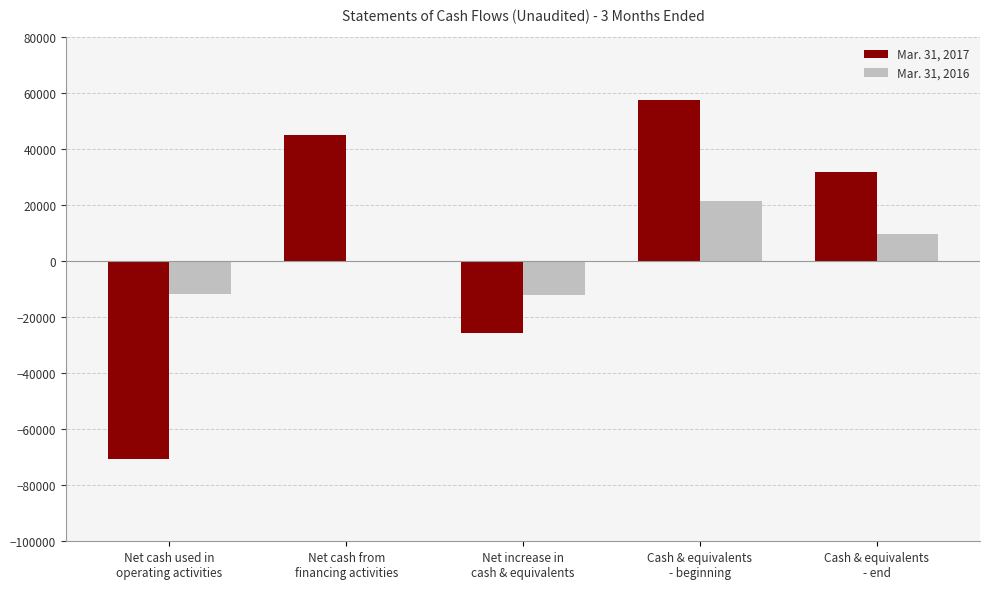

What is the maximum value shown in the chart?

57630